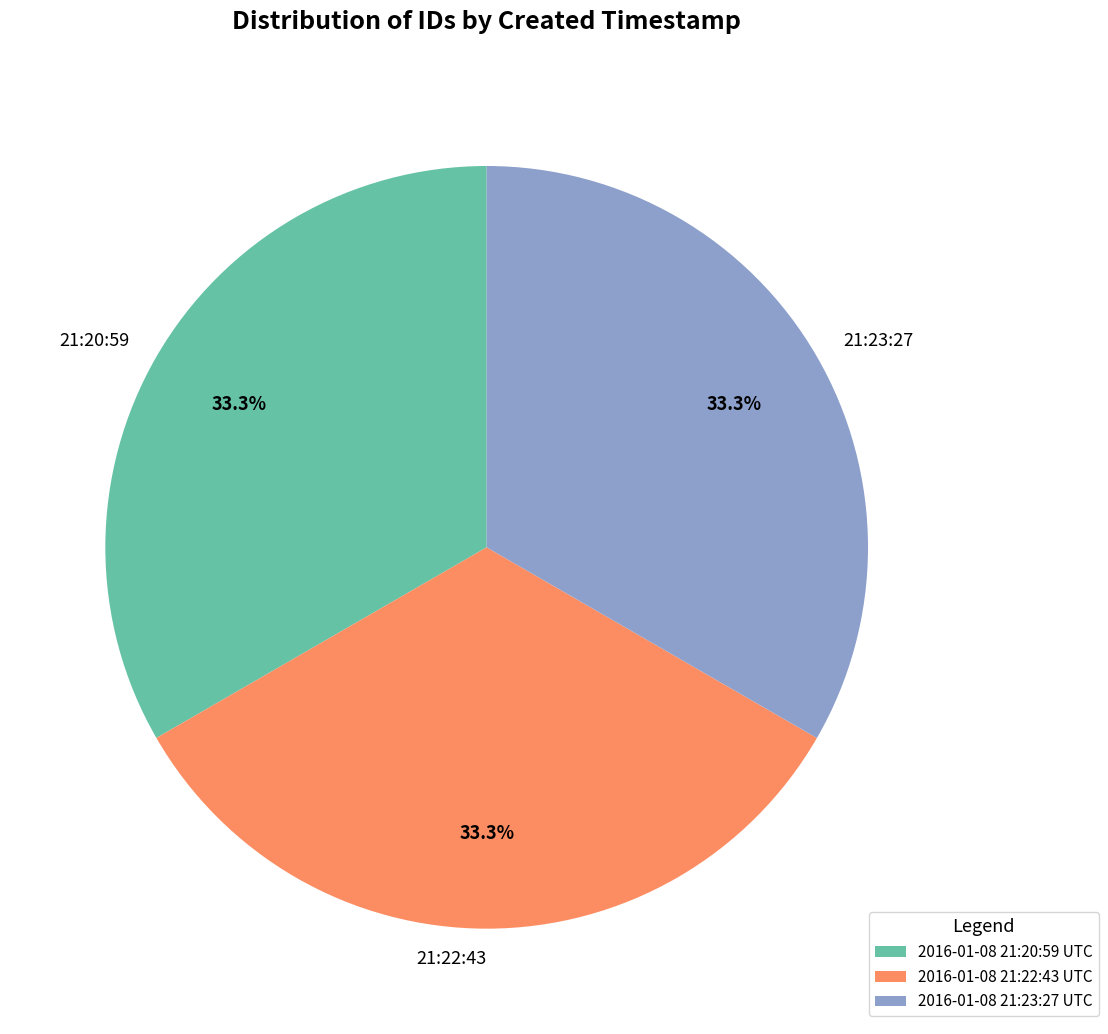

Approximately how many times larger is the value at 21:23:27 compared to 21:22:43?

1.0